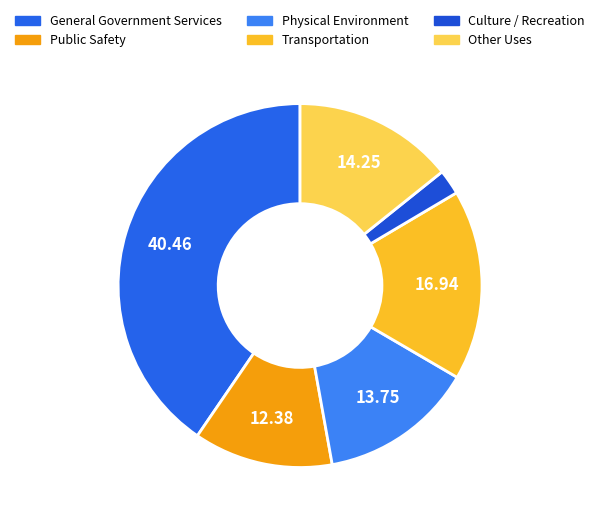

Does any single category account for the majority?

No